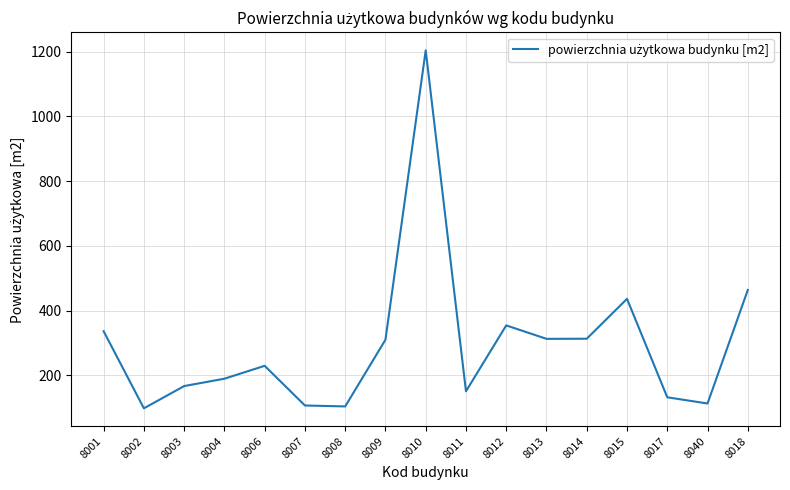

What is the smallest value displayed?

98.4